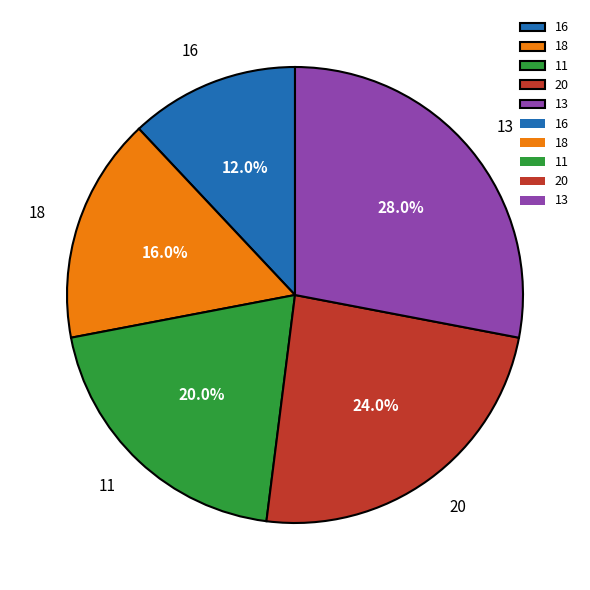

Which slice is the smallest?

16